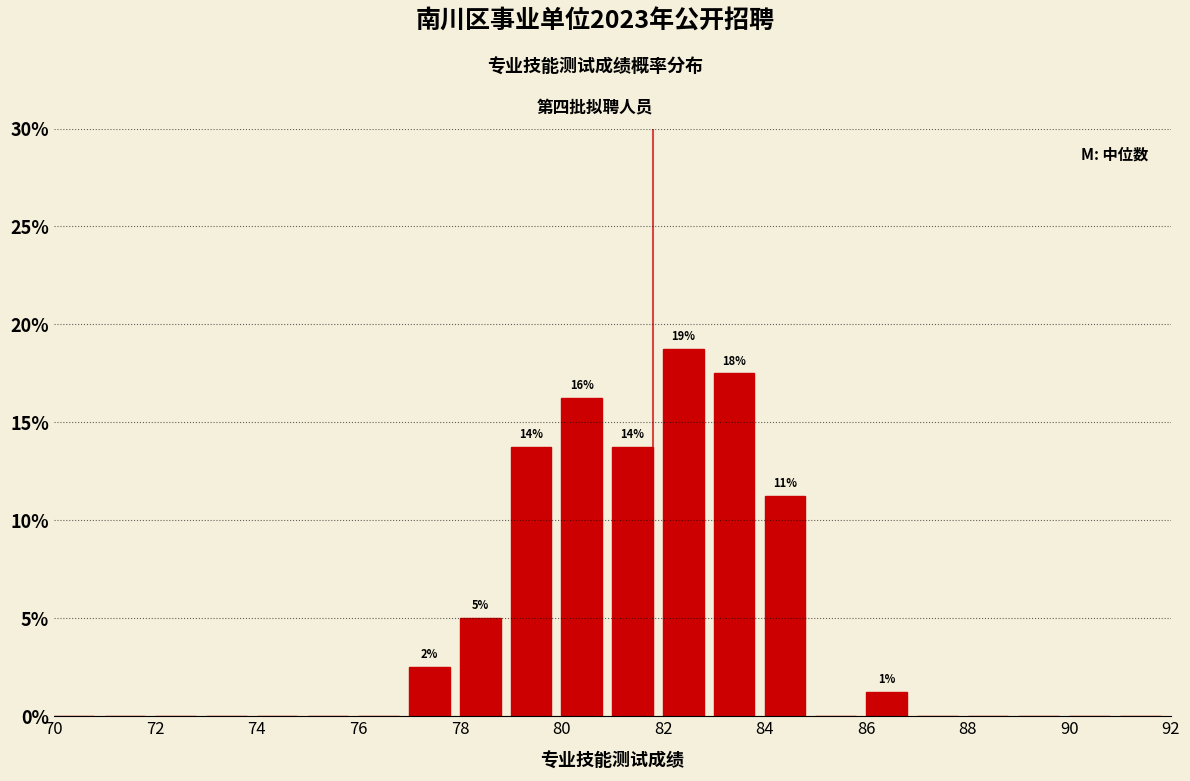

Which range on the x-axis has the tallest bar?

82 to 83